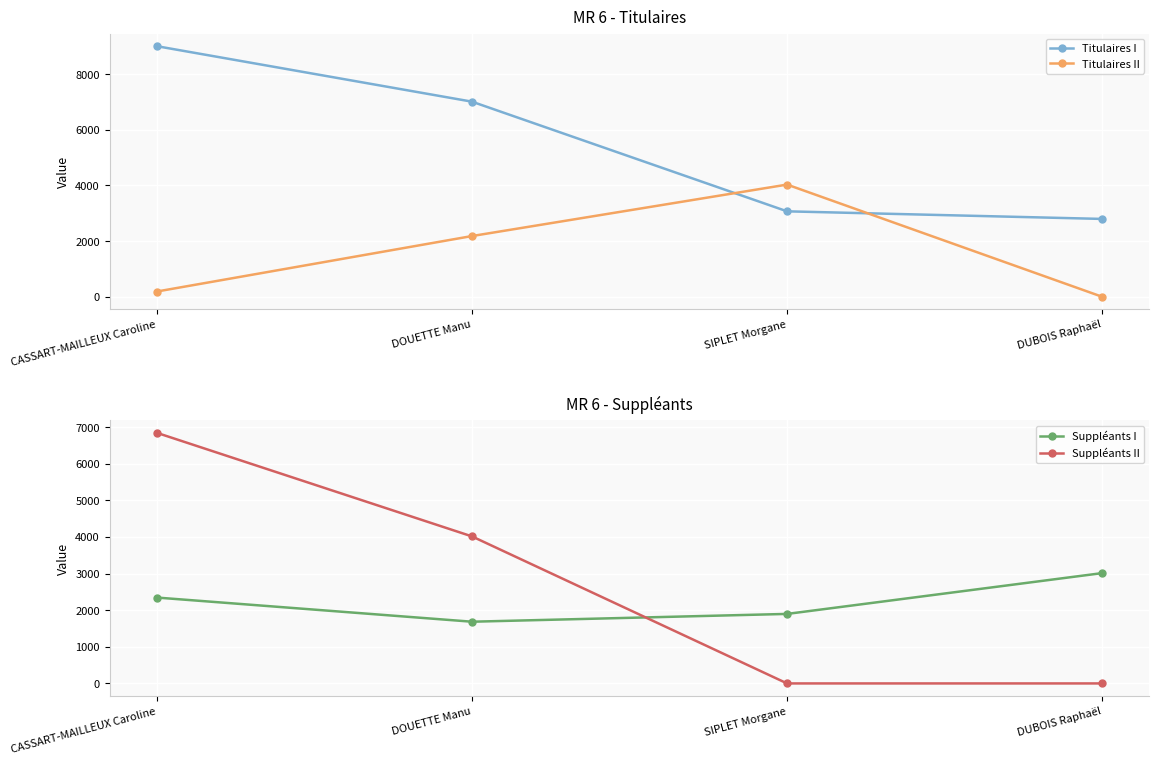

Which series has the largest total across all categories?

Titulaires I